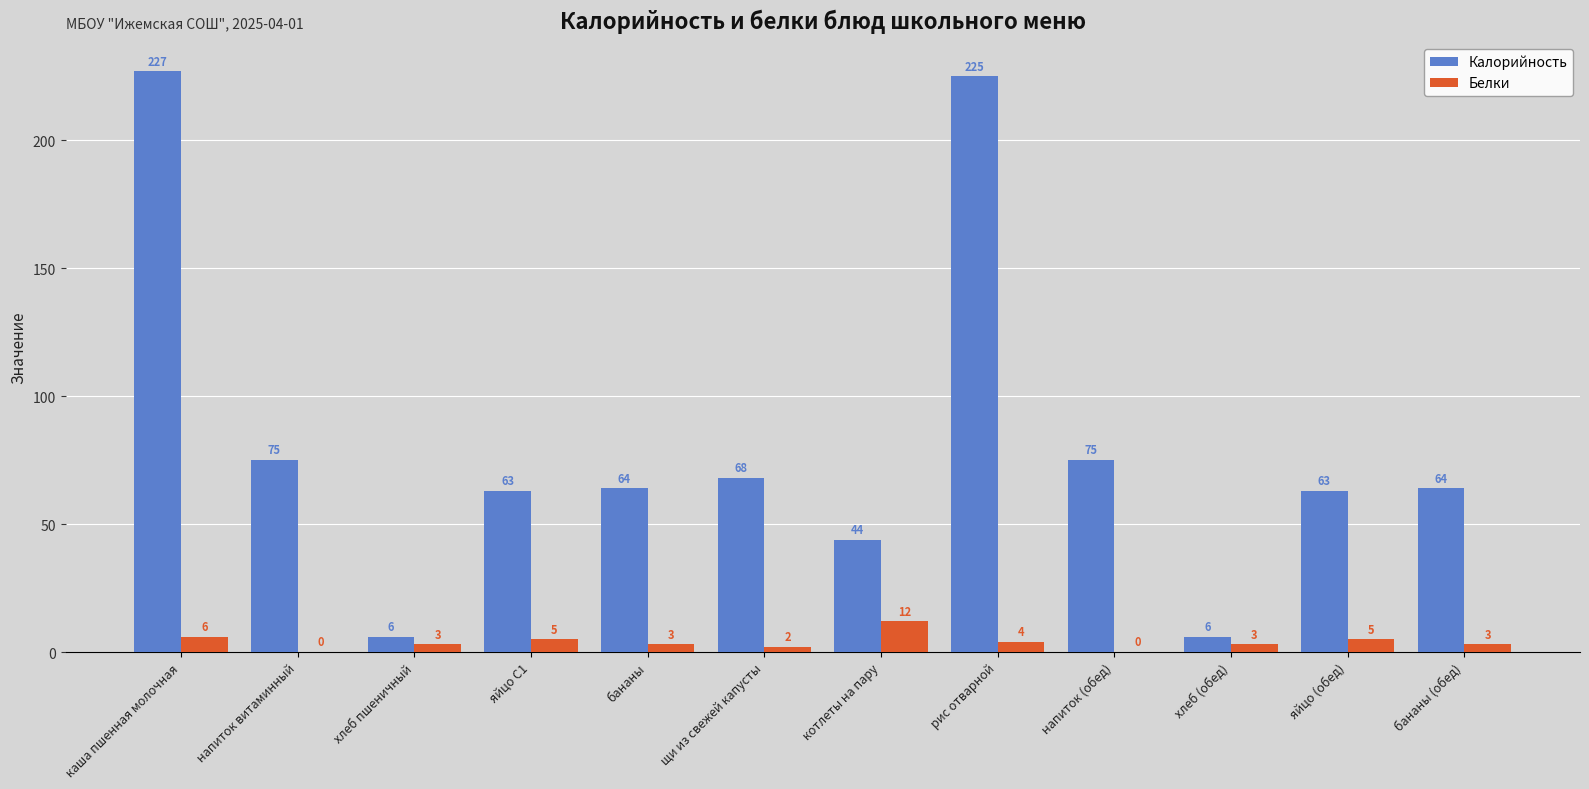

What is the highest value of the Калорийность series?

227